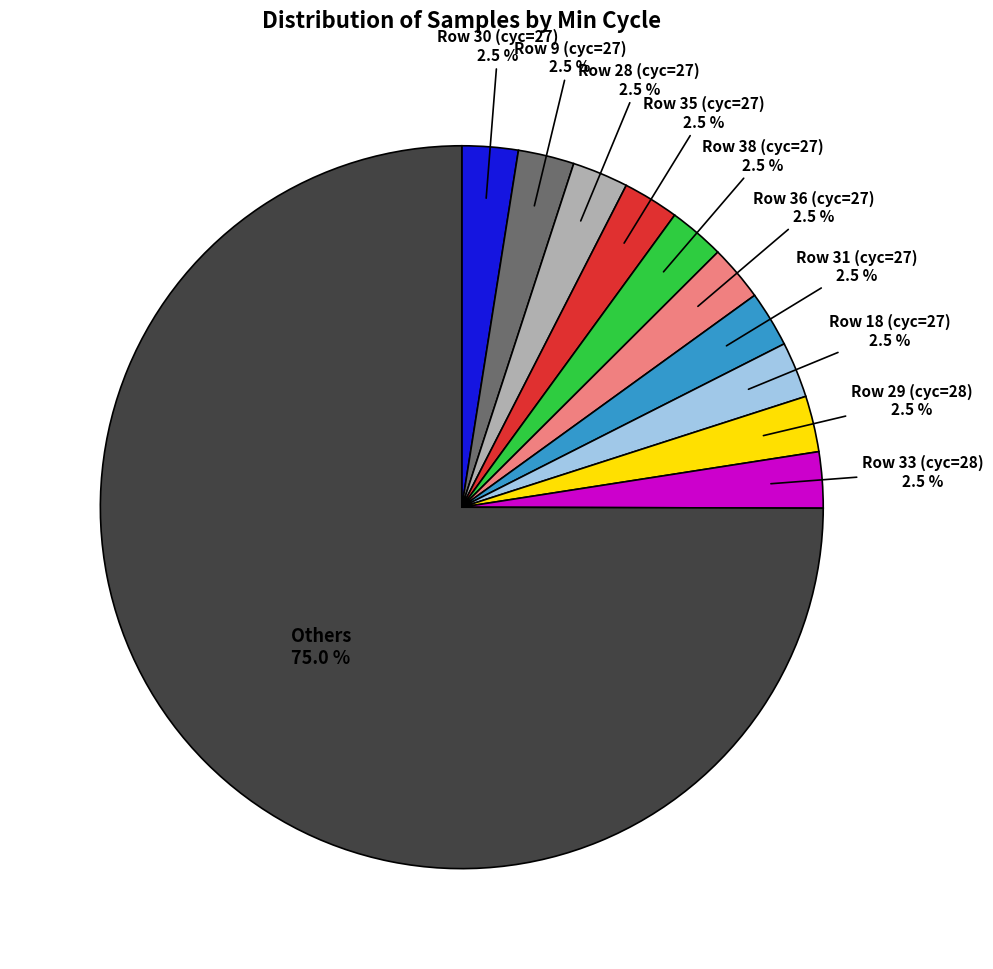

How many segments does this pie chart have?

11